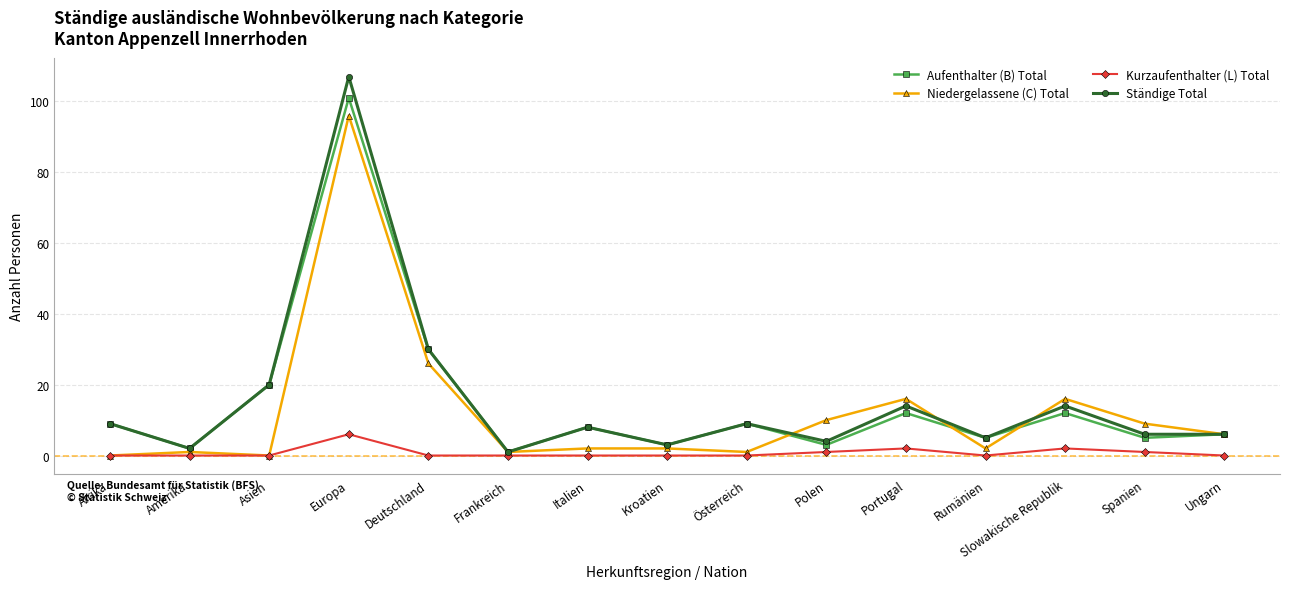

Between Kroatien and Ungarn, which series saw the biggest shift?

Niedergelassene (C) Total